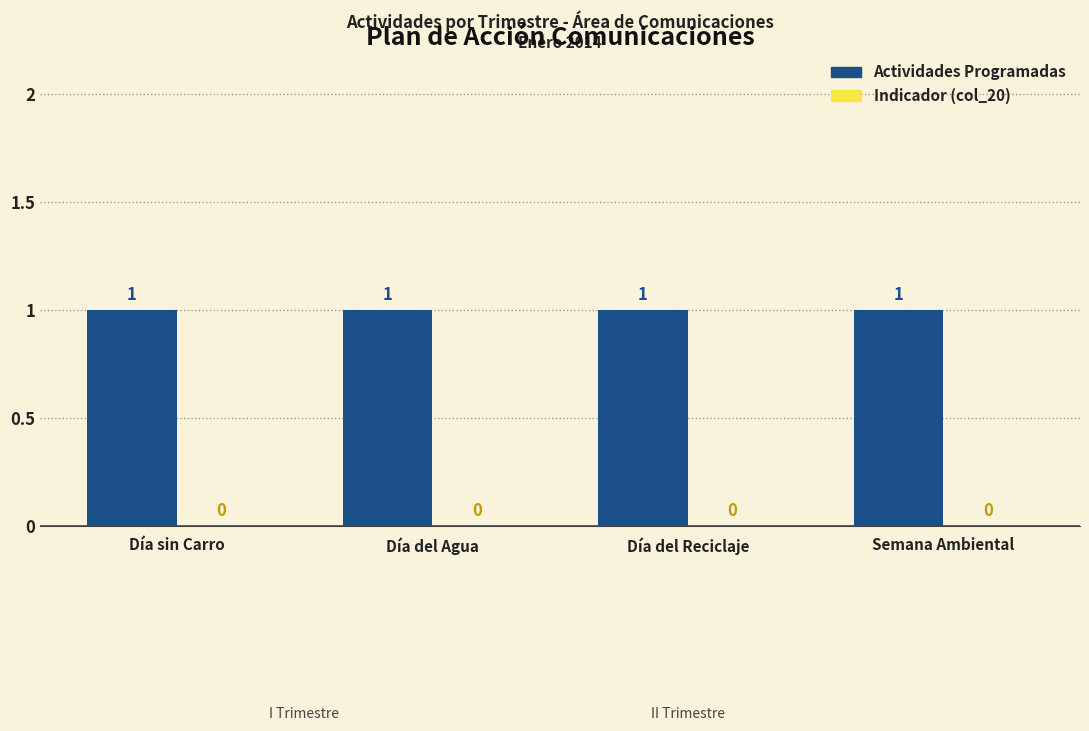

What is the label of the 4th bar from the right?

Día sin Carro